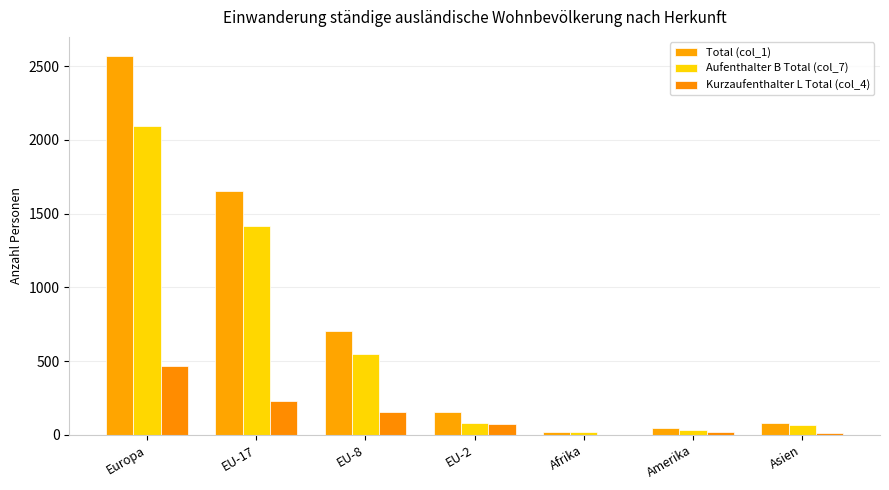

Are the bars grouped side by side (vs. stacked)?

Yes